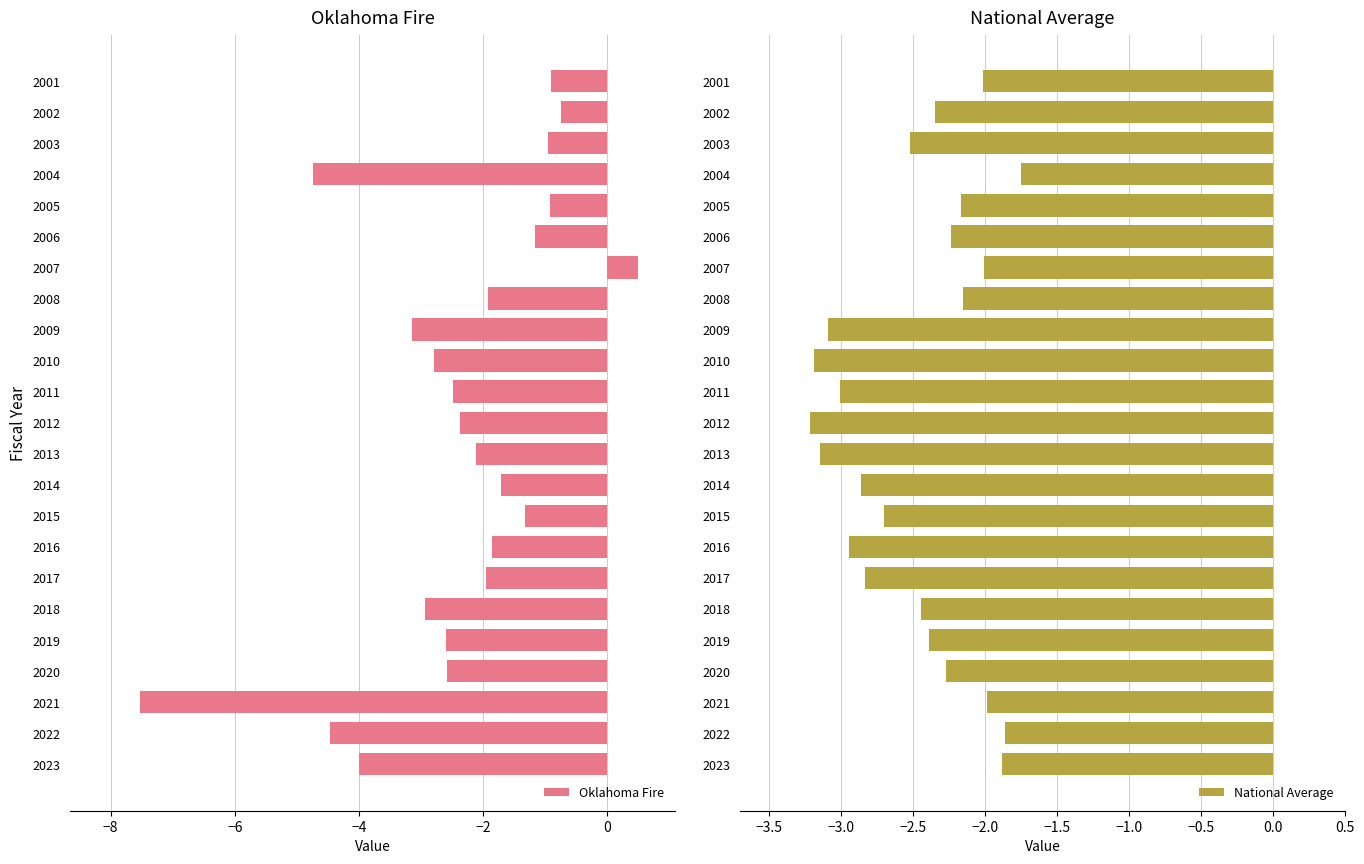

True or false: Oklahoma Fire has a value of -7.0 at 2023.

False